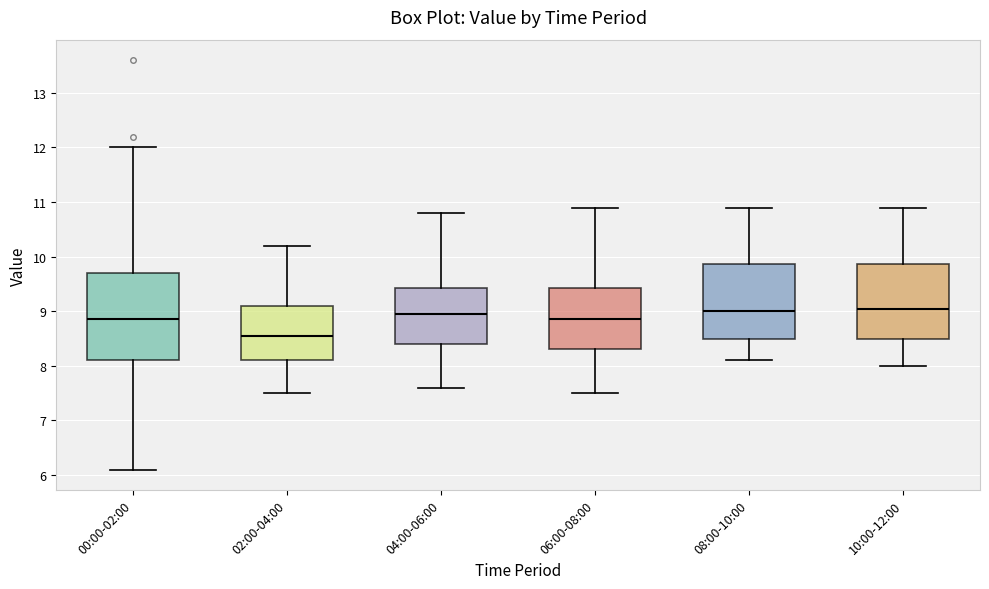

Where is the upper edge of the box for 00:00-02:00 on the y-axis? The values are not printed on the chart, so give them approximately, as read against the axis.

9.7